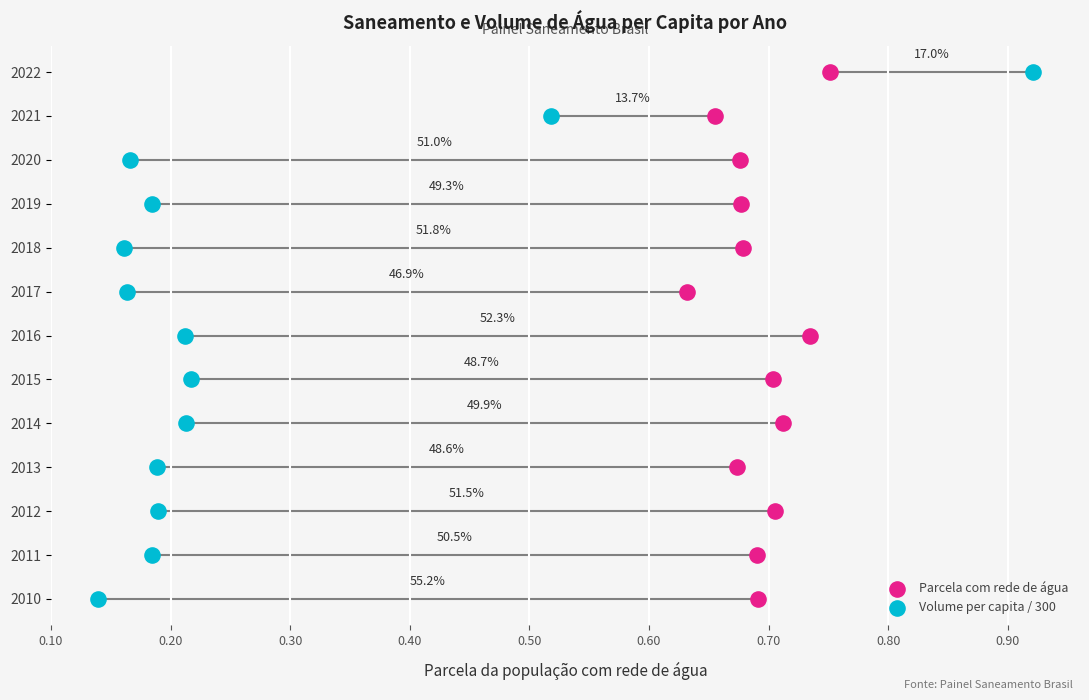

What are all the series names shown in the legend?

Parcela com rede de água, Volume per capita / 300